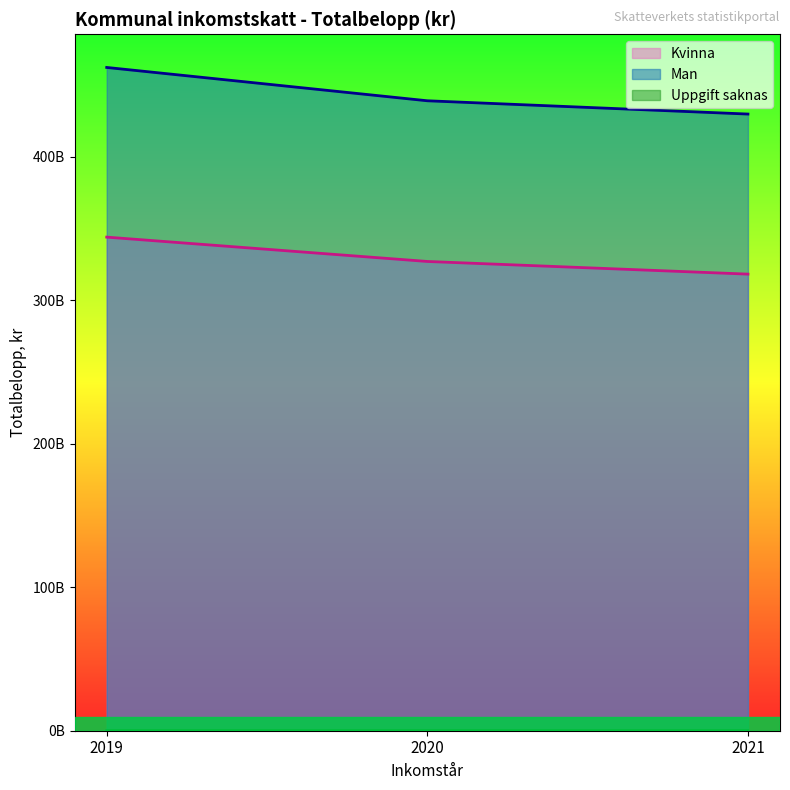

What is the value of the Uppgift saknas point at the 3rd from the left?

87258897